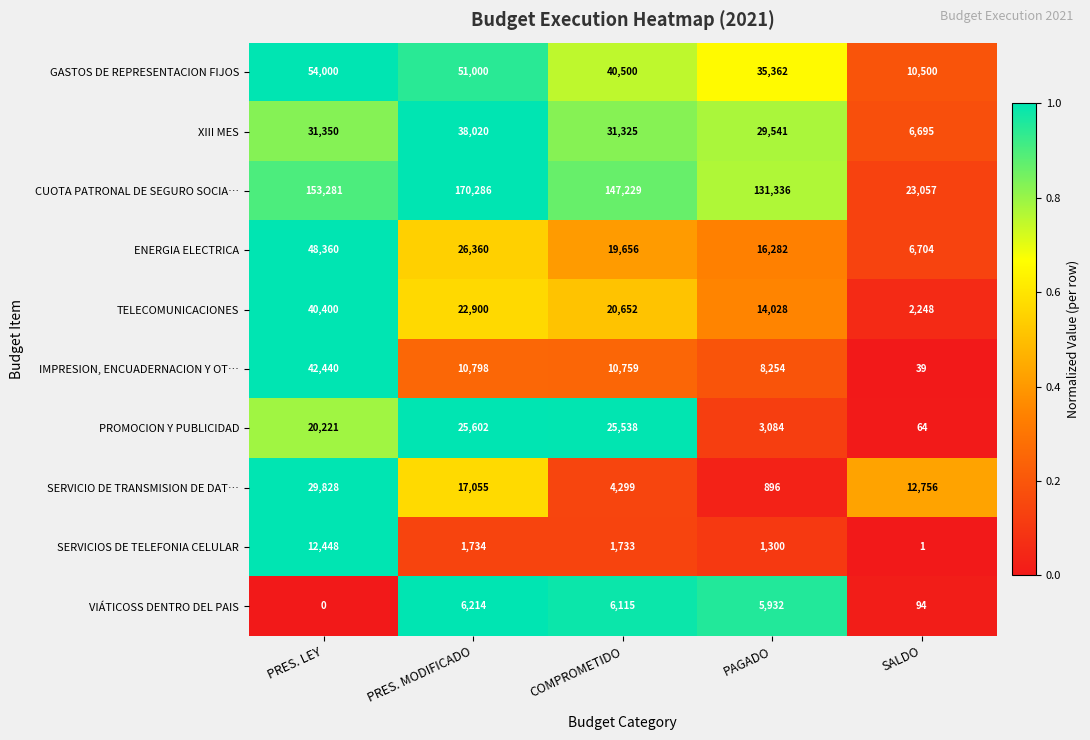

Which category has the highest value in the ENERGIA ELECTRICA series?

PRES. LEY